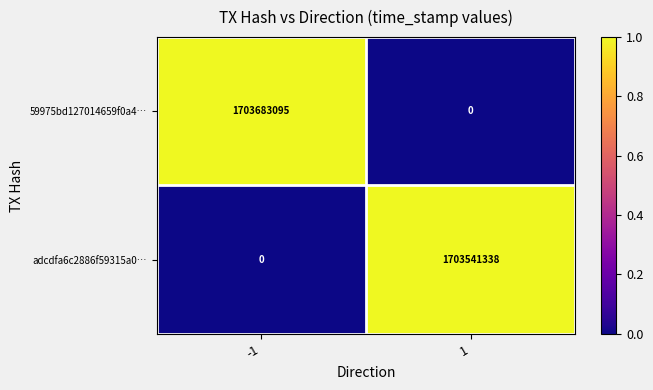

What is the greatest value displayed?

1703683095